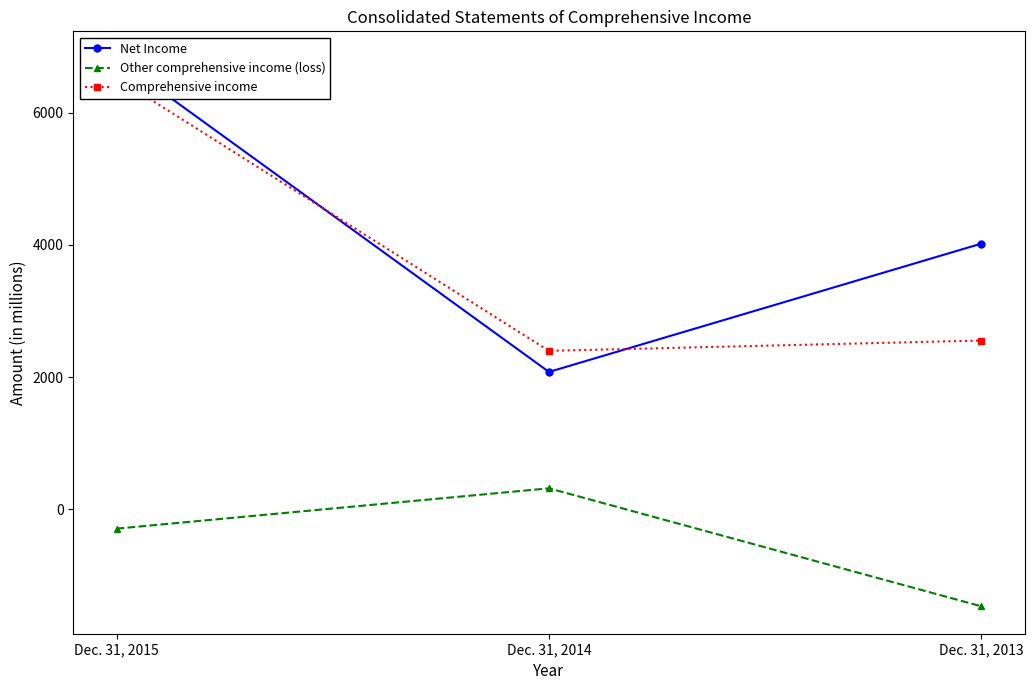

What is the total value across all series at Dec. 31, 2014?

4796